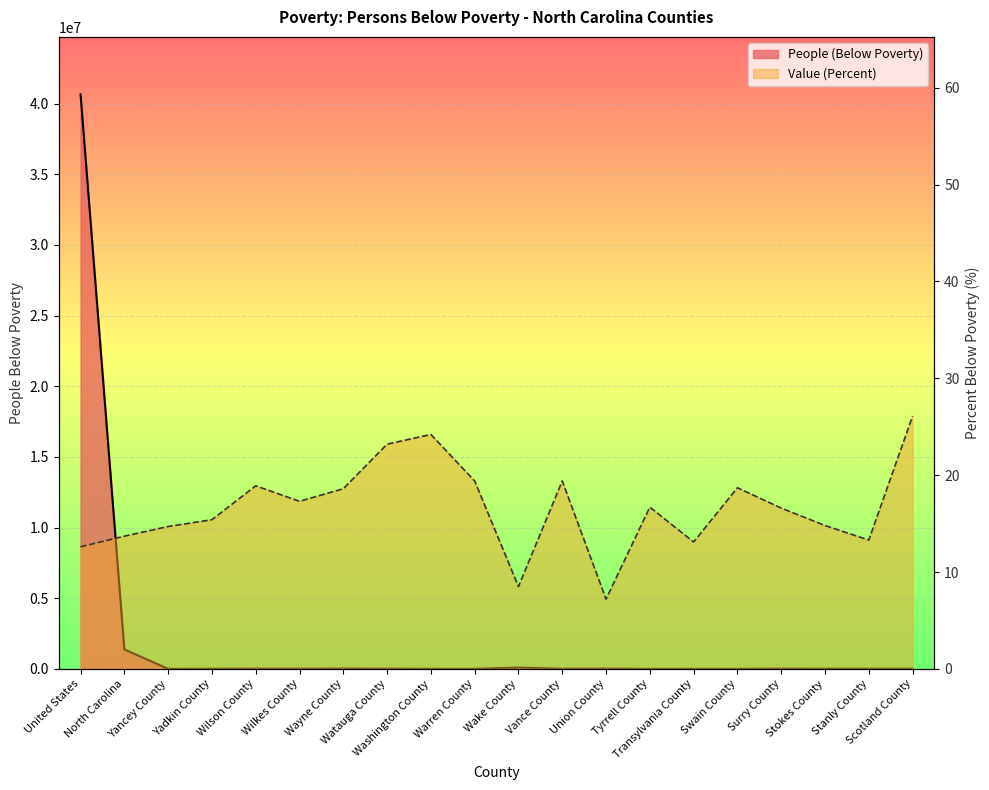

Reading left to right, extract all data points from this chart.

People (Below Poverty): 40661636.0	1379672.0	2686.0	5685.0	14610.0	11293.0	21389.0	11203.0	2675.0	3511.0	93182.0	8208.0	16712.0	449.0	4187.0	2614.0	11691.0	6486.0	8037.0	8429.0
Value (Percent): 12.6	13.7	14.7	15.4	18.9	17.3	18.6	23.2	24.2	19.4	8.5	19.4	7.2	16.7	13.1	18.7	16.6	14.8	13.3	26.1